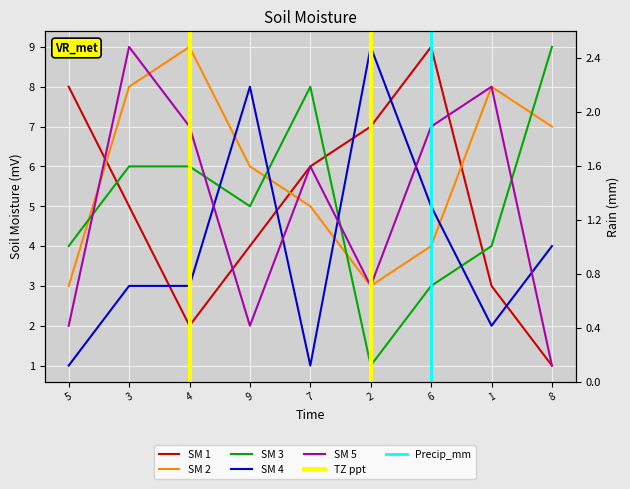

Which series changed the most between 6 and 8?

SM 1